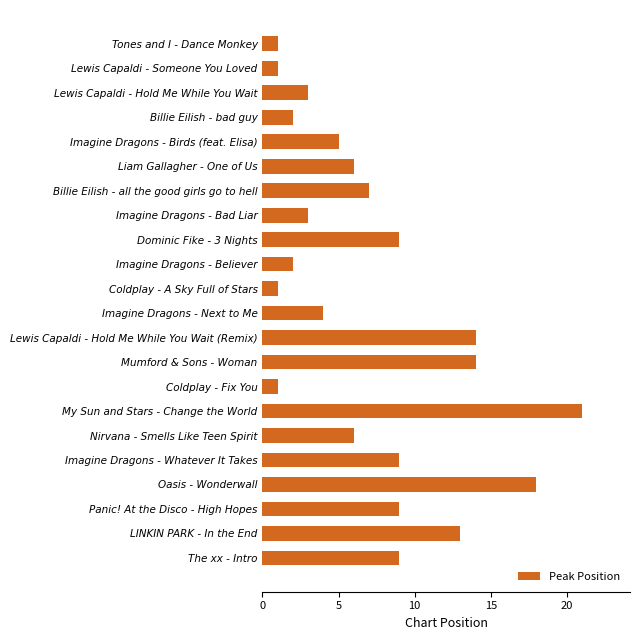

Reading top to bottom, list all the values displayed in this chart.

Tones and I - Dance Monkey=1	Lewis Capaldi - Someone You Loved=1	Lewis Capaldi - Hold Me While You Wait=3	Billie Eilish - bad guy=2	Imagine Dragons - Birds (feat. Elisa)=5	Liam Gallagher - One of Us=6	Billie Eilish - all the good girls go to hell=7	Imagine Dragons - Bad Liar=3	Dominic Fike - 3 Nights=9	Imagine Dragons - Believer=2	Coldplay - A Sky Full of Stars=1	Imagine Dragons - Next to Me=4	Lewis Capaldi - Hold Me While You Wait (Remix)=14	Mumford & Sons - Woman=14	Coldplay - Fix You=1	My Sun and Stars - Change the World=21	Nirvana - Smells Like Teen Spirit=6	Imagine Dragons - Whatever It Takes=9	Oasis - Wonderwall=18	Panic! At the Disco - High Hopes=9	LINKIN PARK - In the End=13	The xx - Intro=9